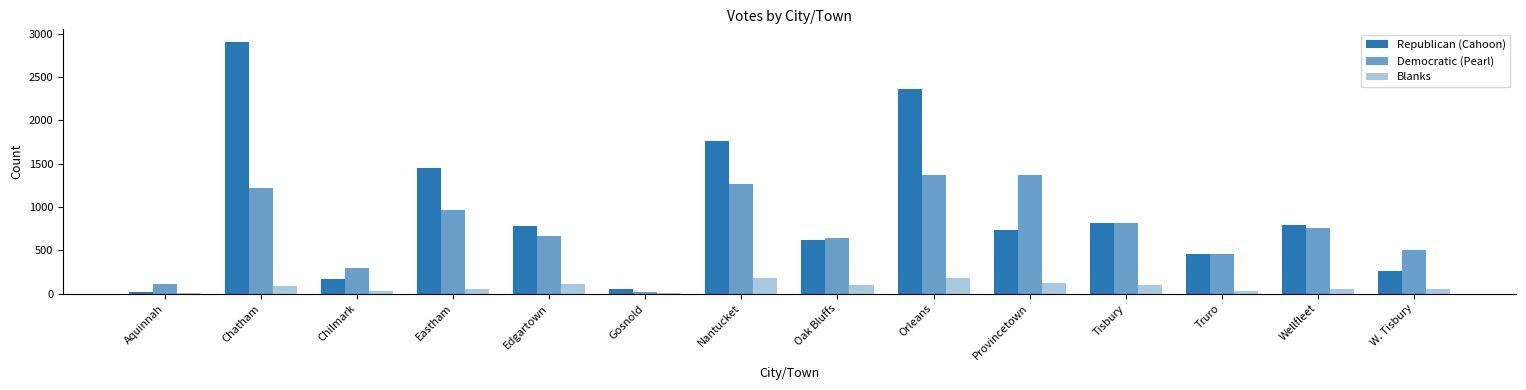

What is the spread (max minus min) of values at Gosnold?

46